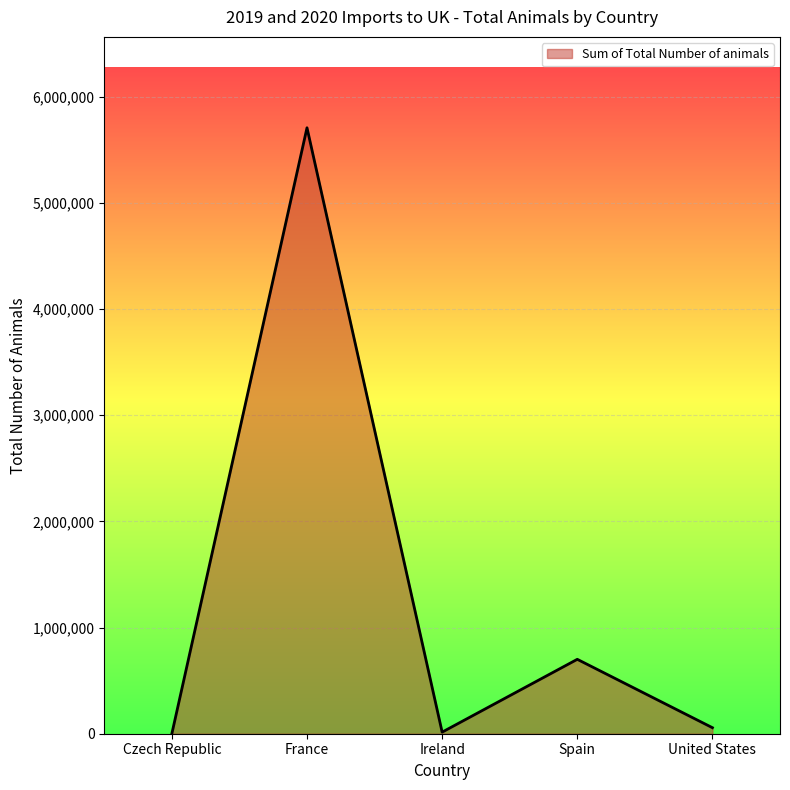

The value at Spain is 361125. True or false?

False